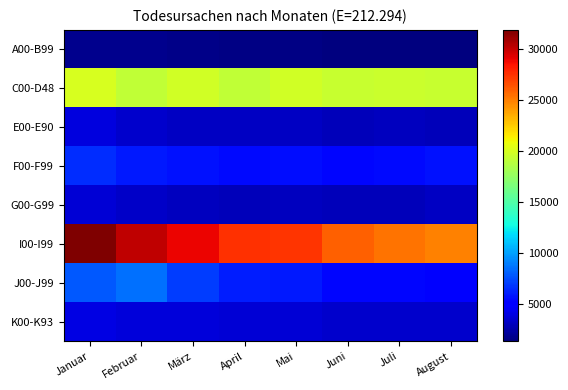

How many categories are shown in the chart?

8